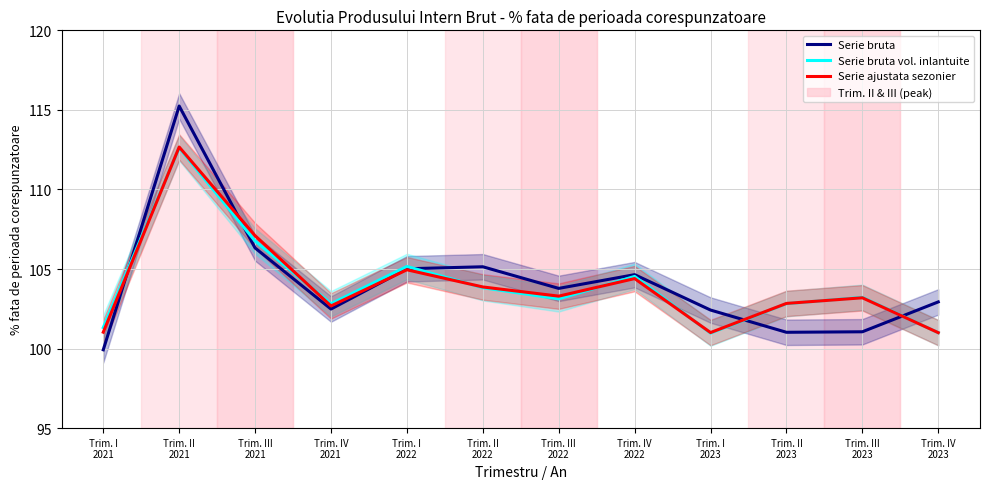

What is the label of the 5th point from the right?

Trim. IV
2022